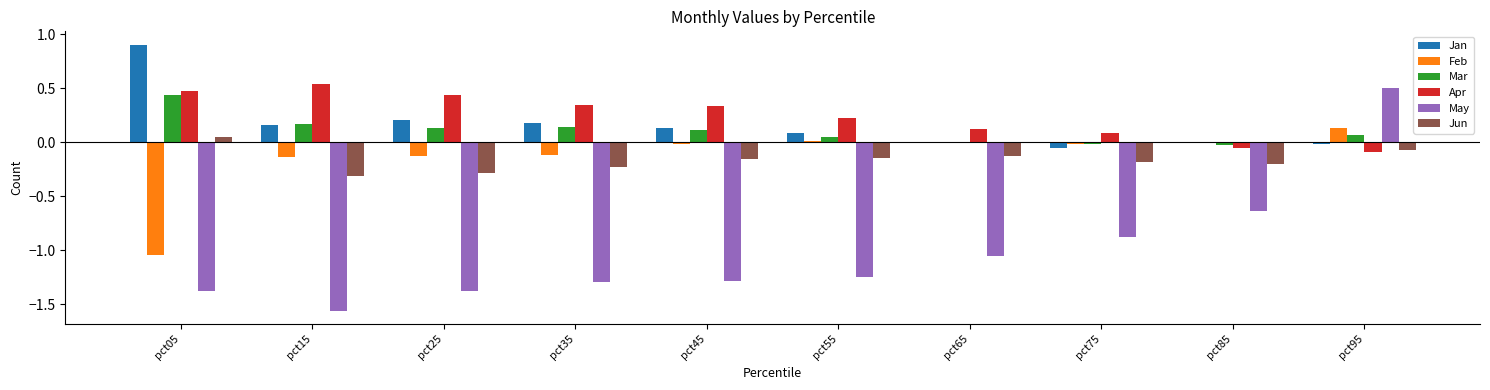

Between pct55 and pct75, which series saw the biggest shift?

May